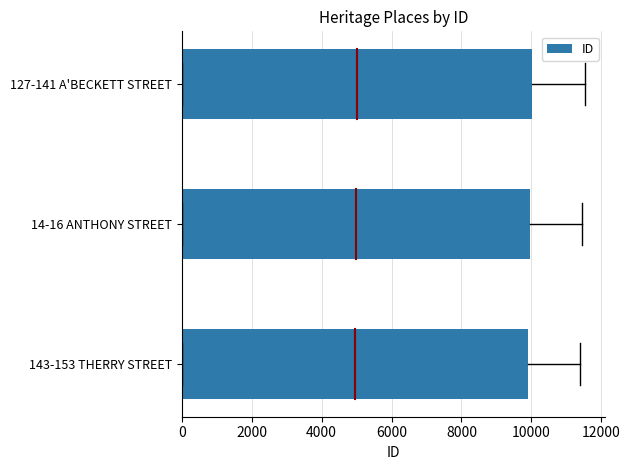

How many bars are there in total?

3